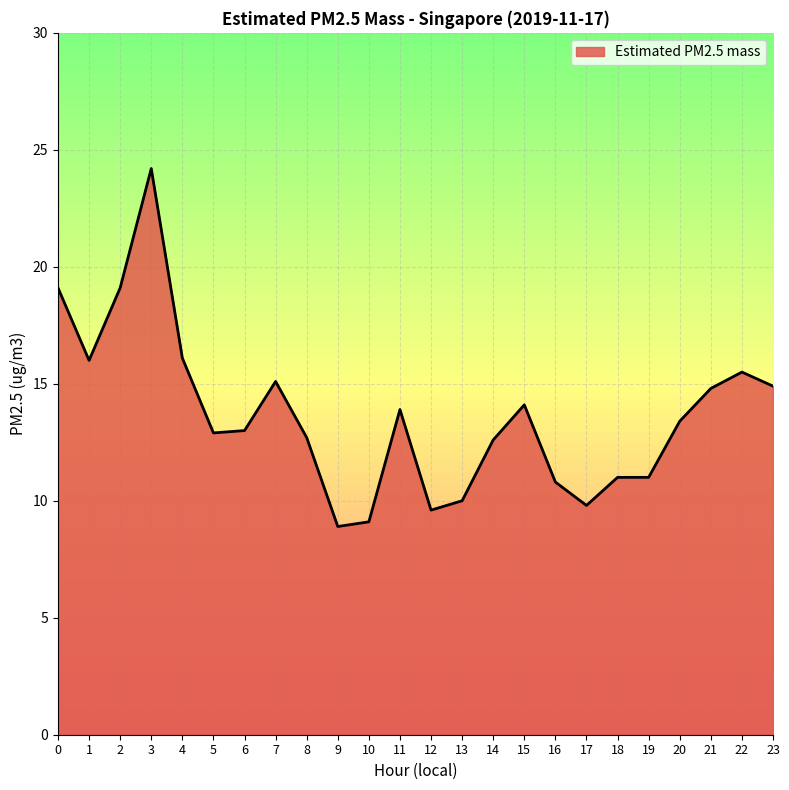

The value at 22 is 21.3. True or false?

False